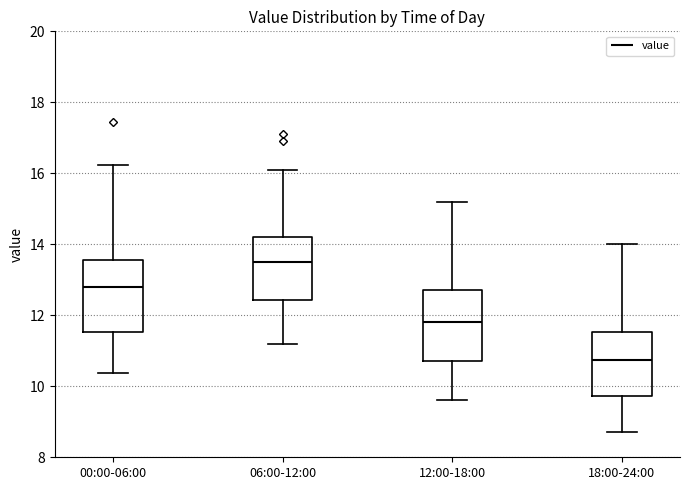

Reading left to right, read every box against the y-axis: the position of its median line, the range the box covers, and the ends of its whiskers. The values are not printed on the chart, so give them approximately, as read against the axis.

00:00-06:00: median 12.8, box 11.6 to 13.6, whiskers 10.4 to 16.2
06:00-12:00: median 13.6, box 12.4 to 14.2, whiskers 11.2 to 16.2
12:00-18:00: median 11.8, box 10.8 to 12.8, whiskers 9.6 to 15.2
18:00-24:00: median 10.8, box 9.8 to 11.6, whiskers 8.8 to 14.0